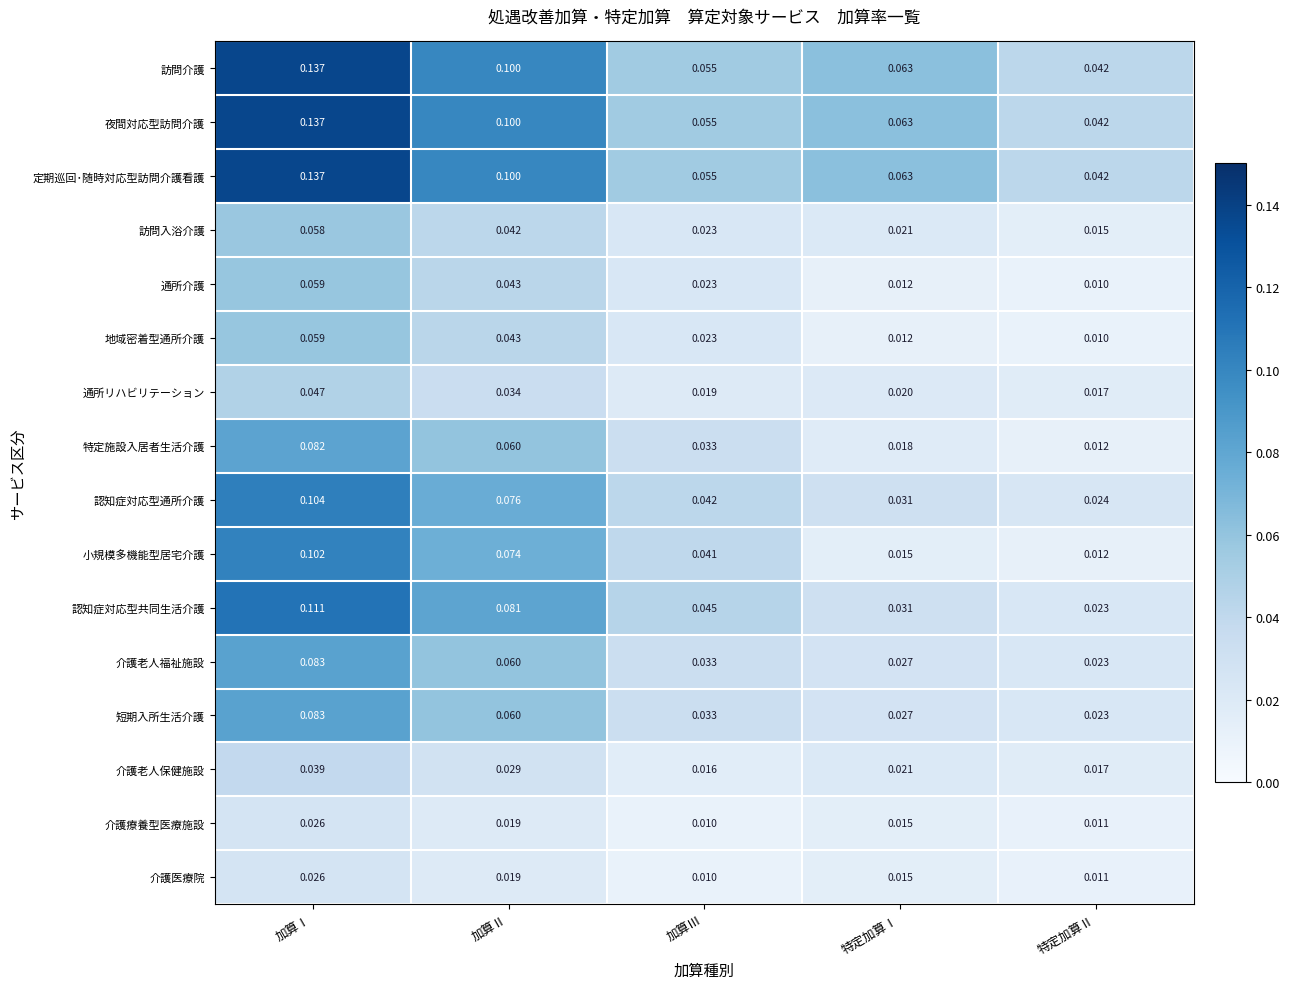

Where is 認知症対応型共同生活介護 nearest to the value 0?

特定加算Ⅱ